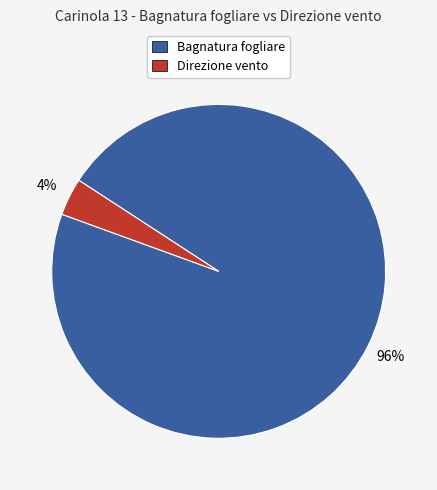

To the nearest percent, what is the average slice percentage?

50%